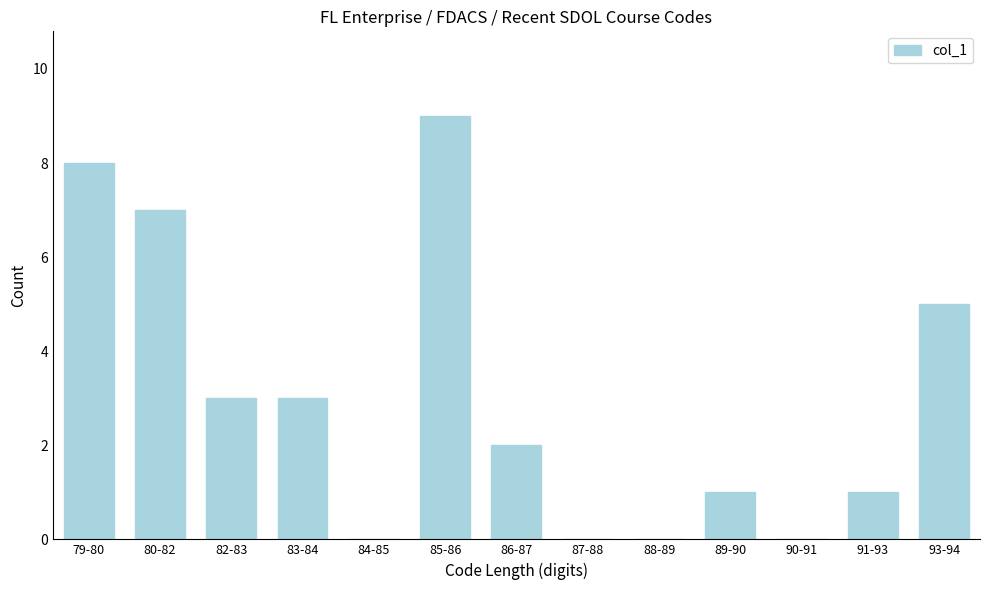

Reading right to left, extract all data points from this chart.

93-94=5	91-93=1	90-91=0	89-90=1	88-89=0	87-88=0	86-87=2	85-86=9	84-85=0	83-84=3	82-83=3	80-82=7	79-80=8